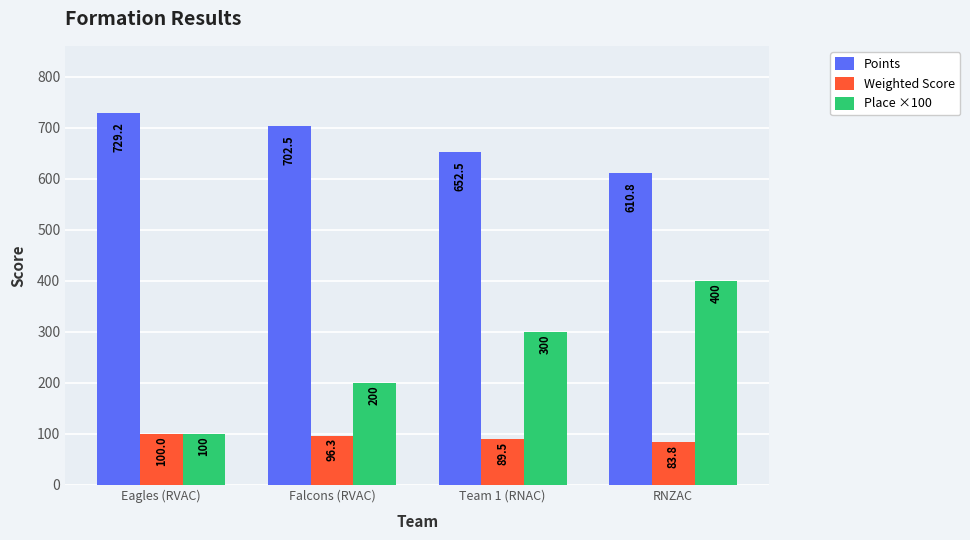

True or false: Weighted Score has a value of 124.8 at RNZAC.

False